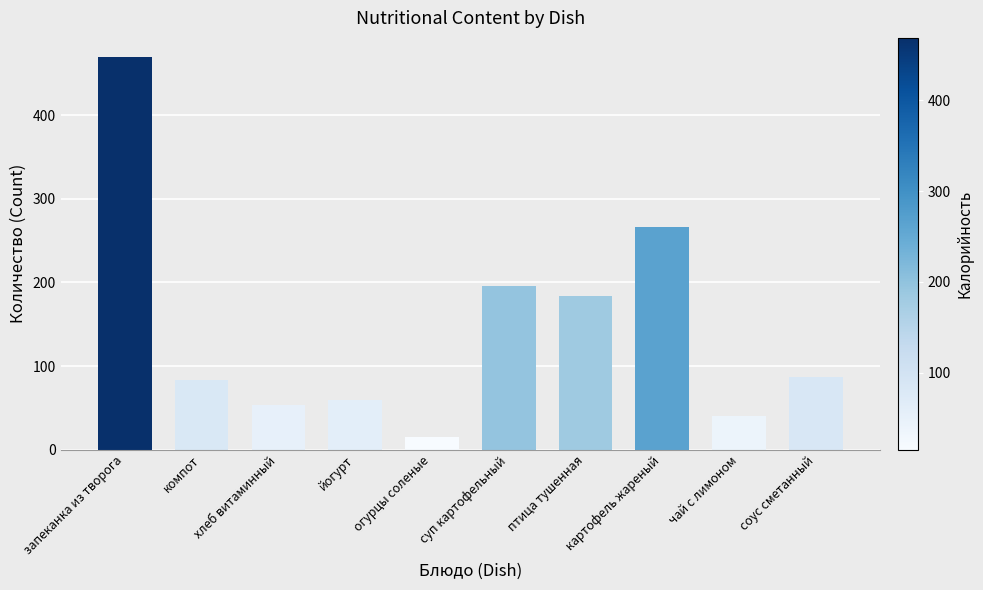

What is the label of the 7th bar from the left?

птица тушенная